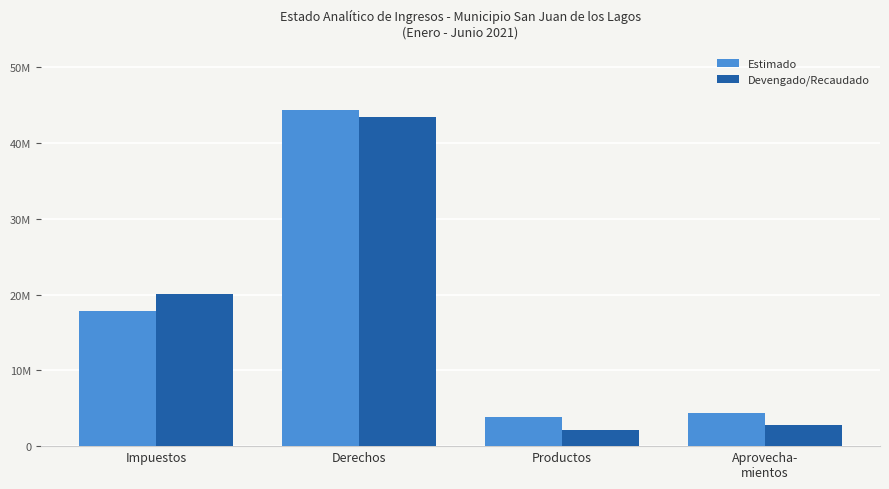

True or false: Devengado/Recaudado has a value of 2143383.3 at Productos.

True